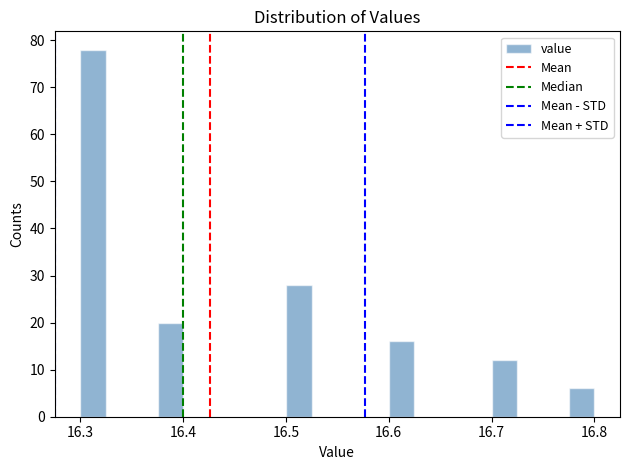

Around what value on the x-axis is the tallest bar? Give the approximate position of its centre, as read against the axis.

16.31